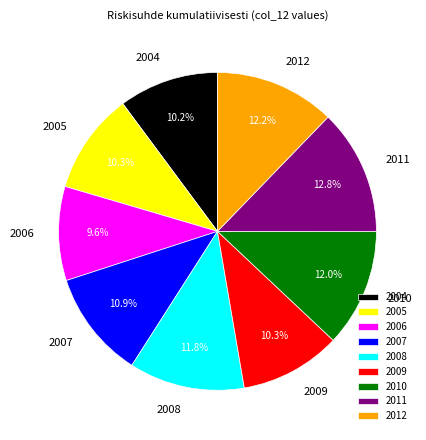

What is the total percentage of 2005 and 2012?

22.5%